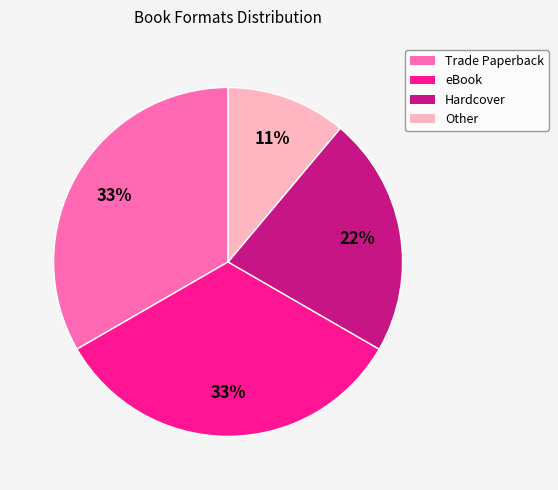

True or false: eBook accounts for 19% of the total.

False